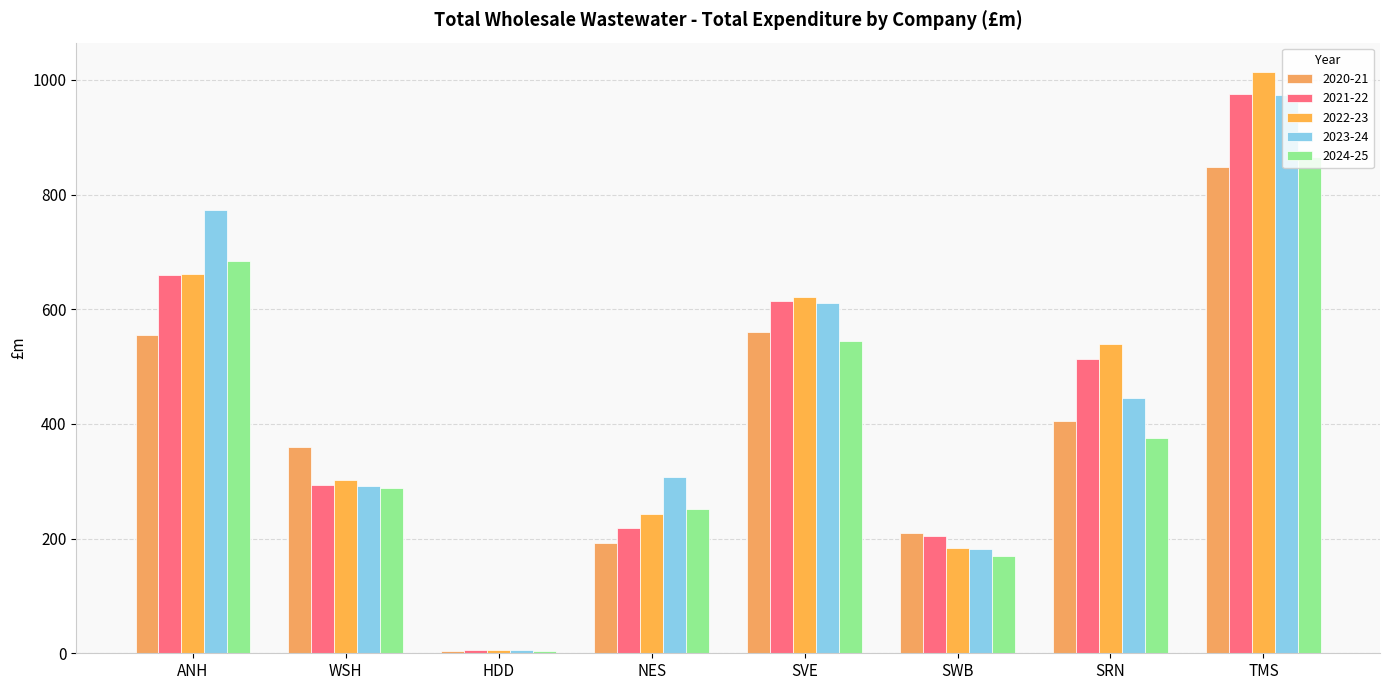

Is the value of 2023-24 at NES greater than the value of 2021-22 at HDD?

Yes